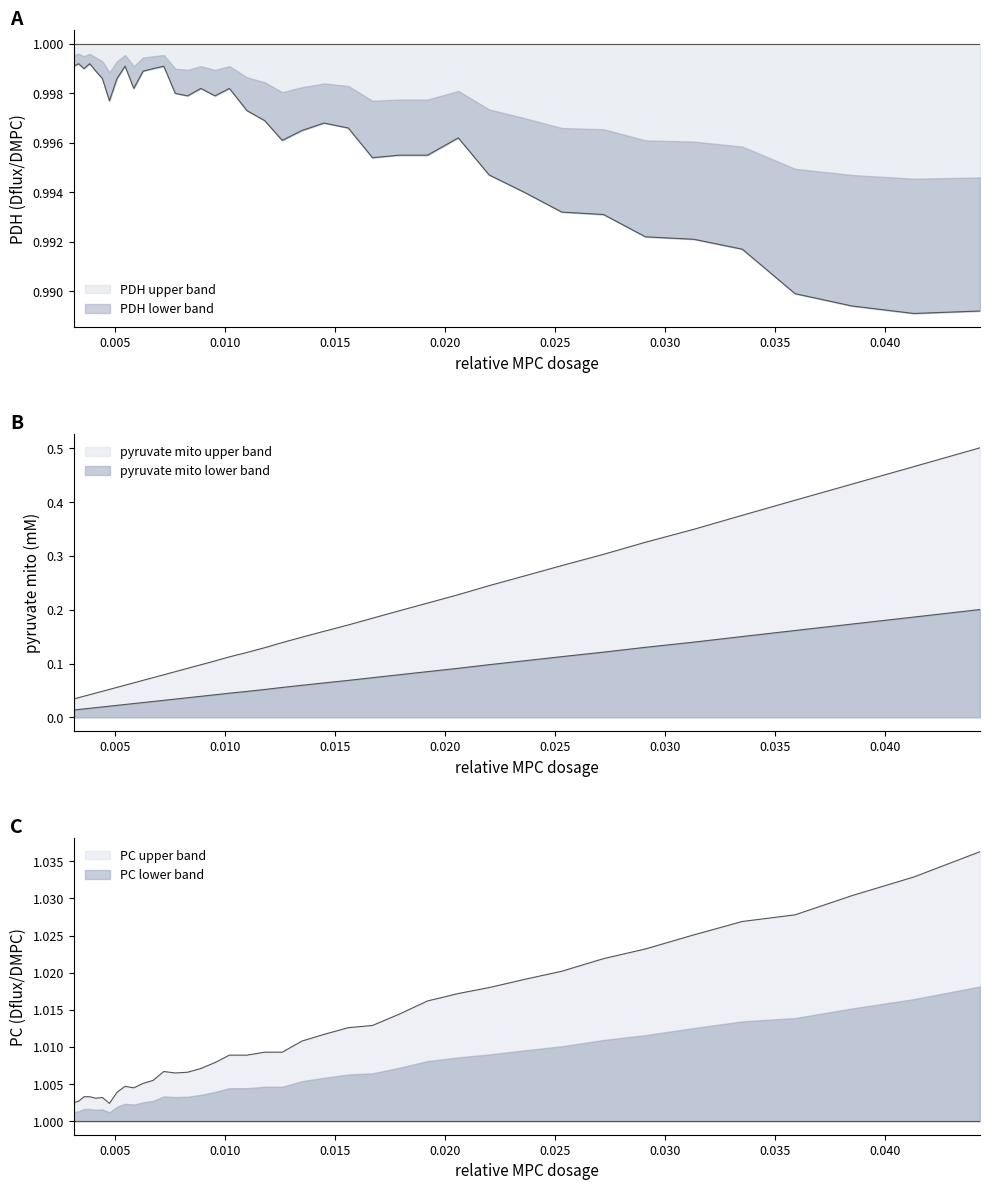

Which series has the largest total across all categories?

PC (Dflux/DMPC)